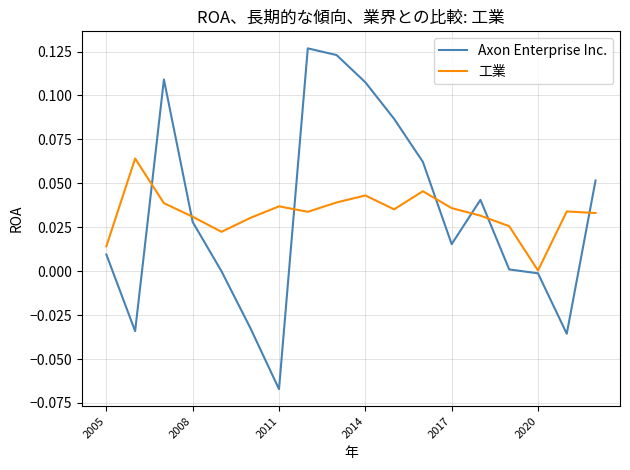

Which series has the widest spread of values?

Axon Enterprise Inc.